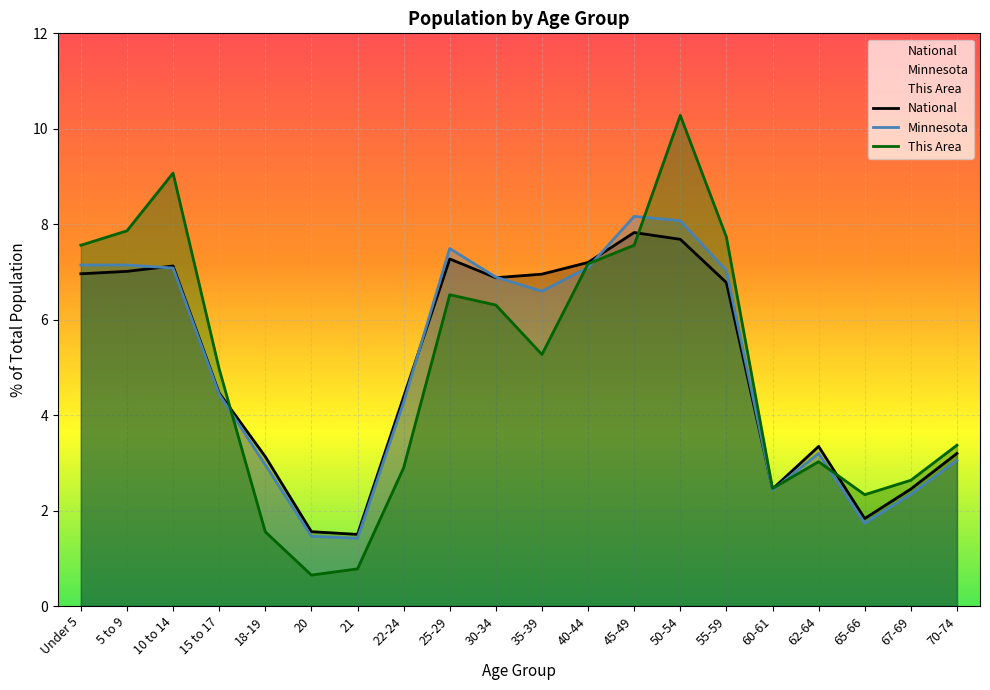

What is the average value of the This Area series?

5.0